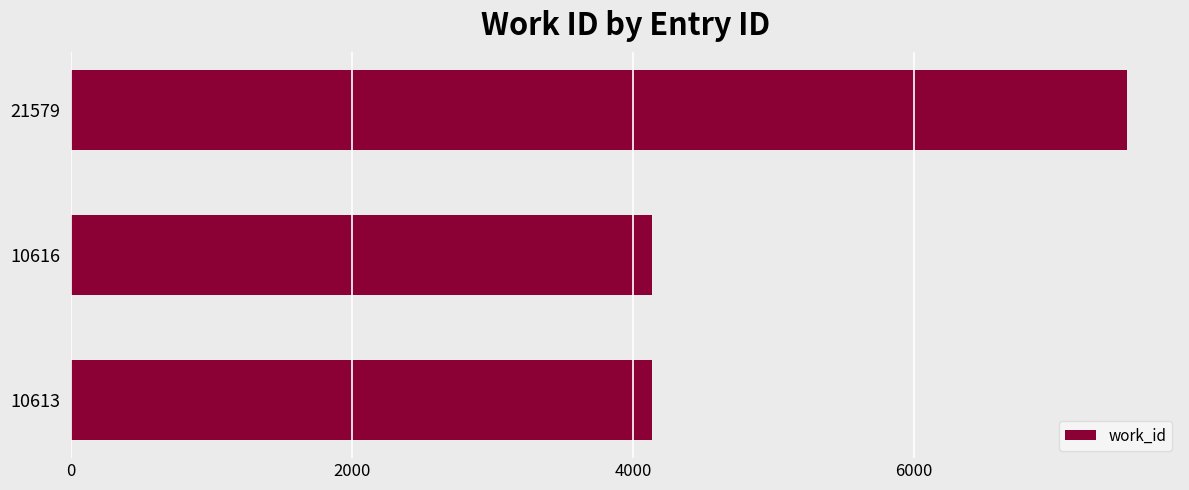

True or false: the data shows 3165 at 21579.

False